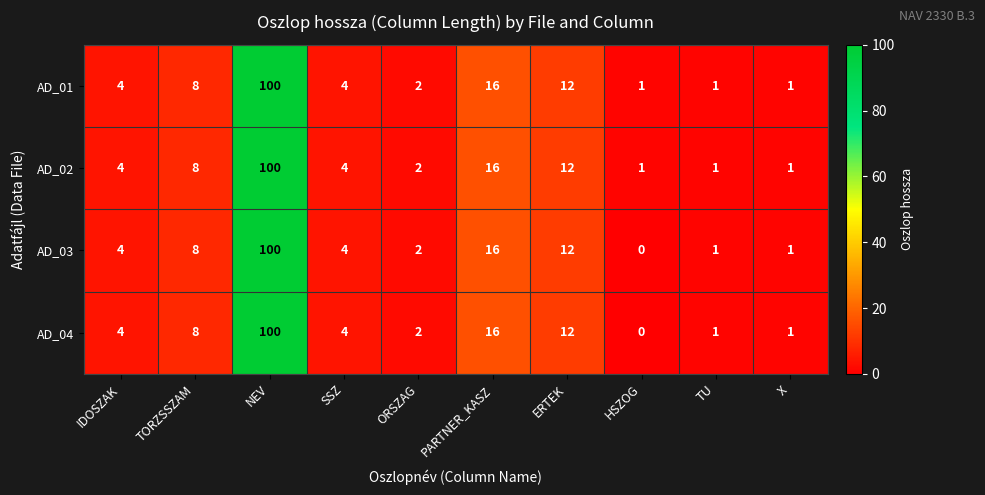

At which category is the sum across all series the highest?

NEV